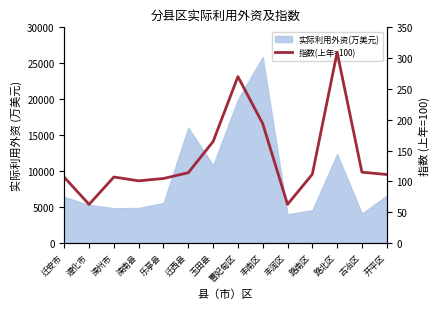

What is the smallest value displayed?

62.8